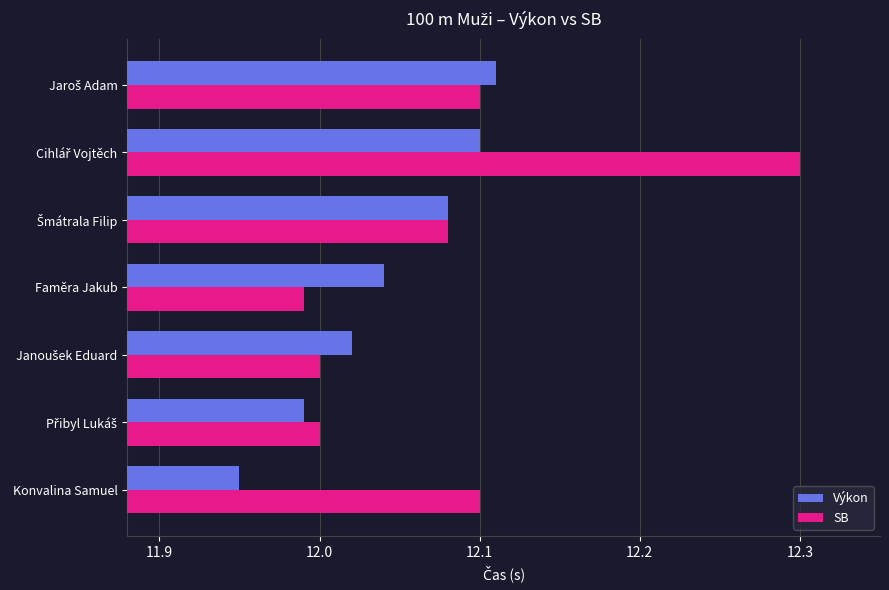

Which series has the largest range (max minus min)?

SB